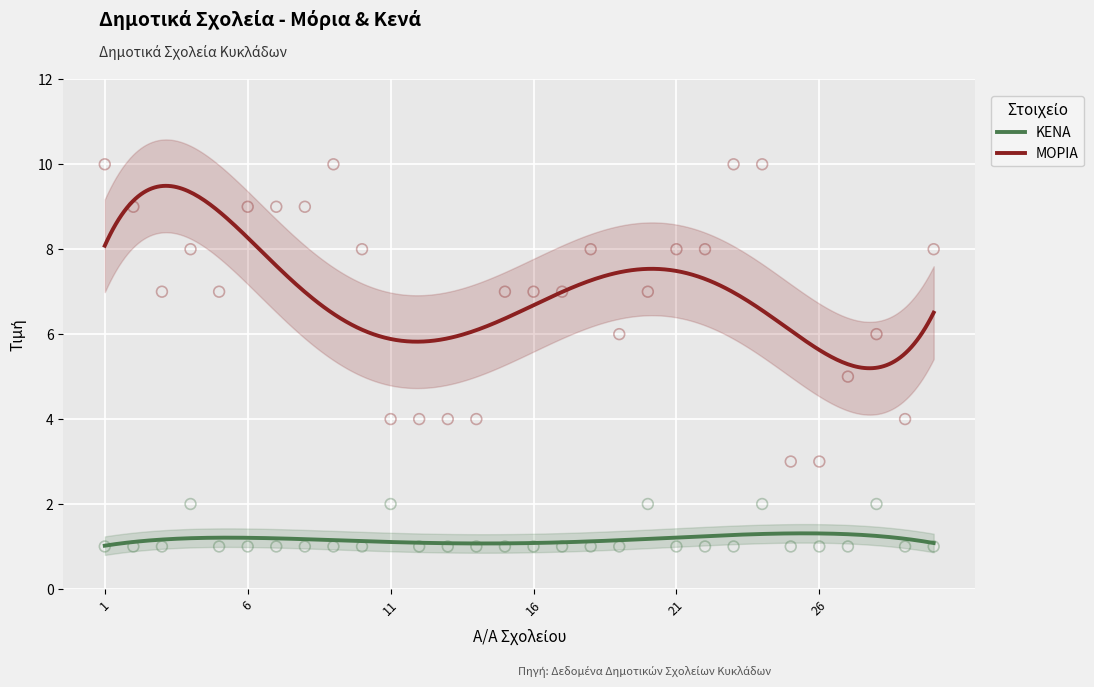

Which series reaches the minimum Y coordinate?

ΚΕΝΑ